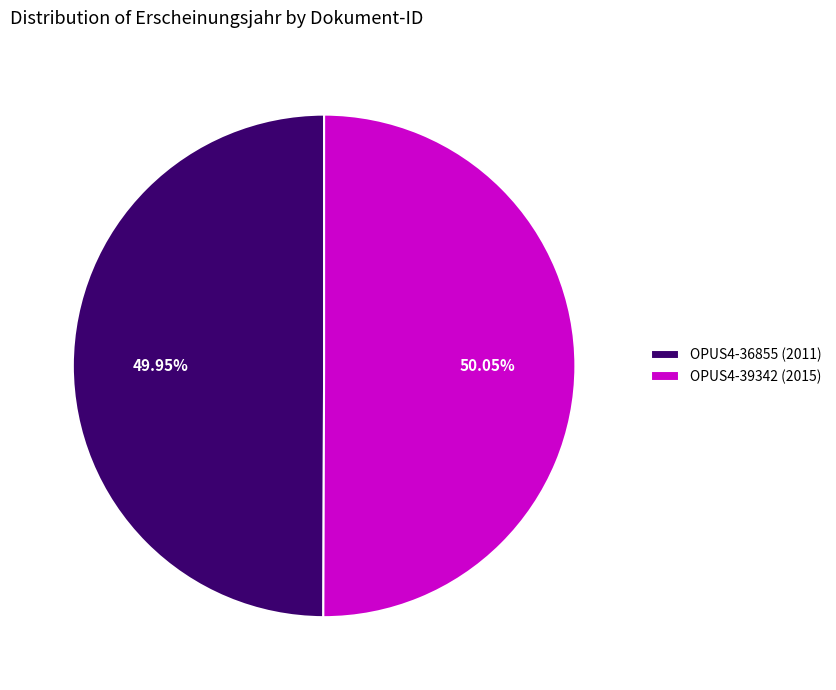

Do OPUS4-36855 (2011) and OPUS4-39342 (2015) together represent more than half of the pie?

Yes